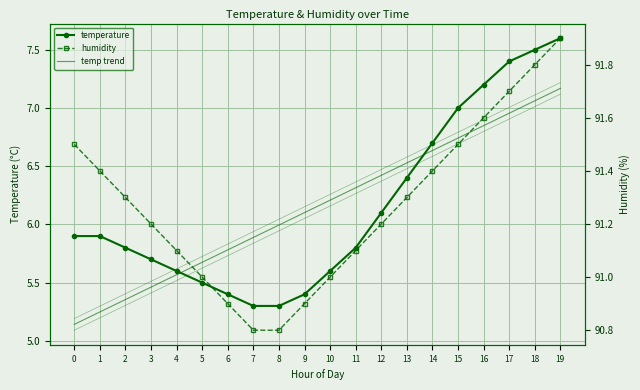

Count the number of data series in this chart.

3